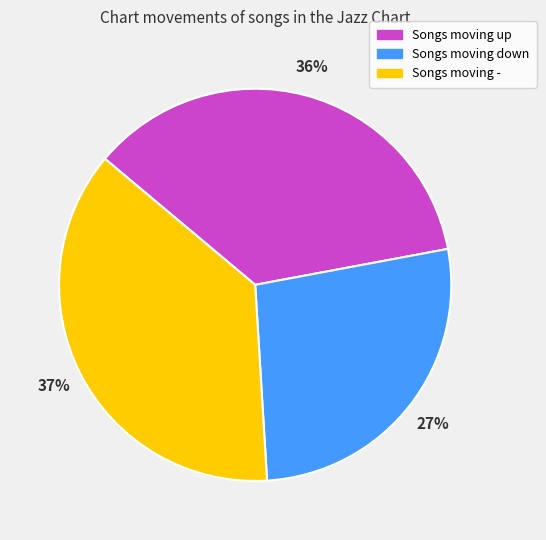

To the nearest percent, what is the difference between the largest and smallest slice percentages?

10%